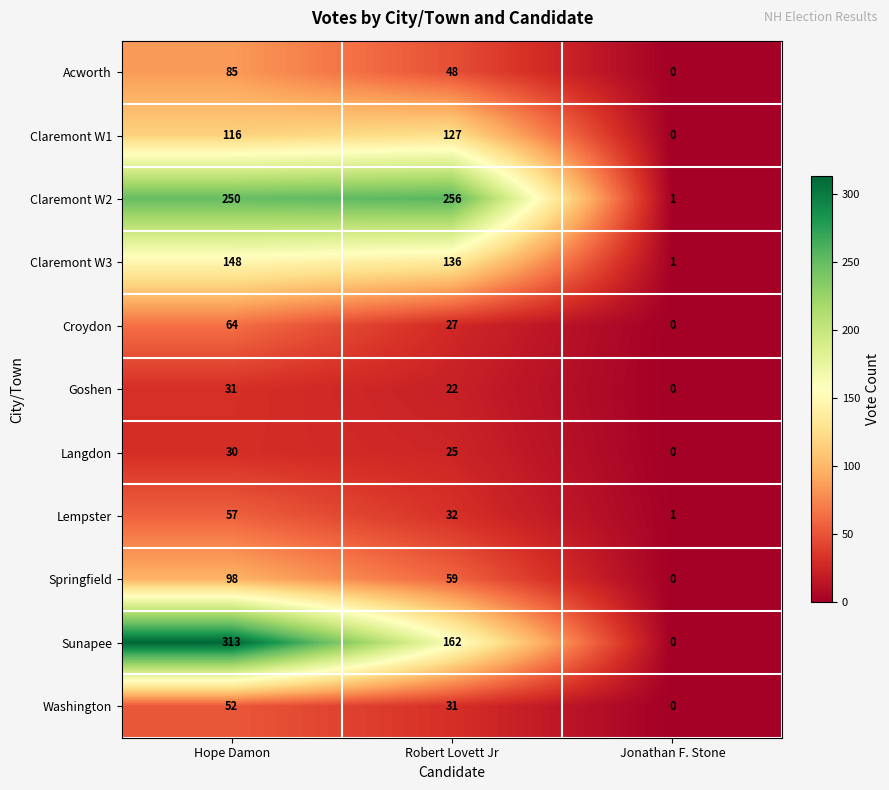

How many data points in Claremont W3 are less than 136?

1